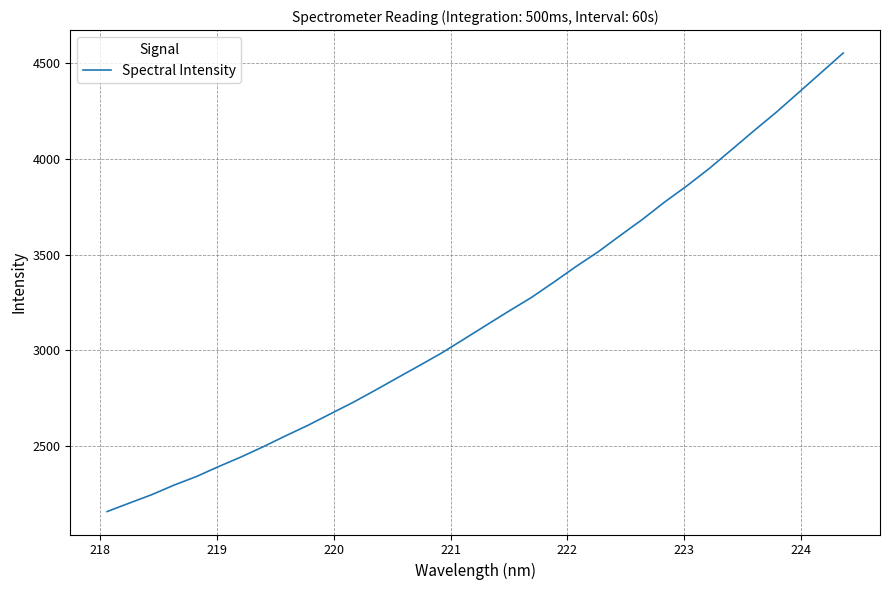

What is the minimum value shown in the chart?

2157.9